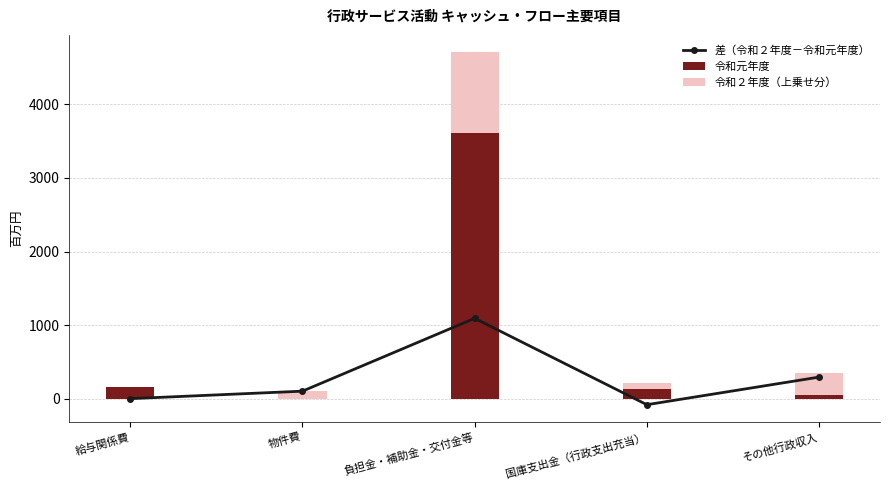

Which series has the largest range (max minus min)?

令和元年度